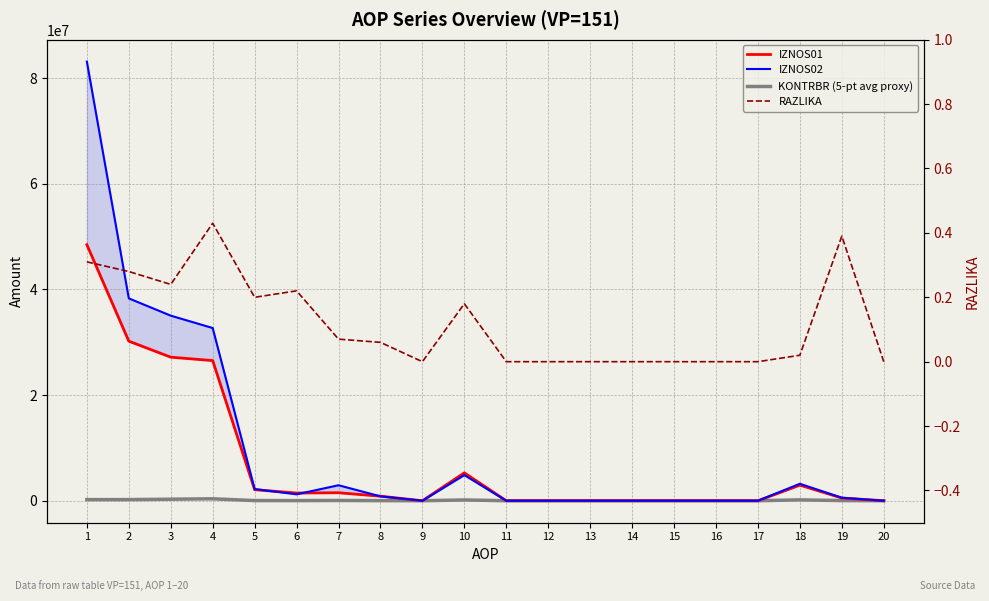

At which category does IZNOS01 reach its first local peak?

7